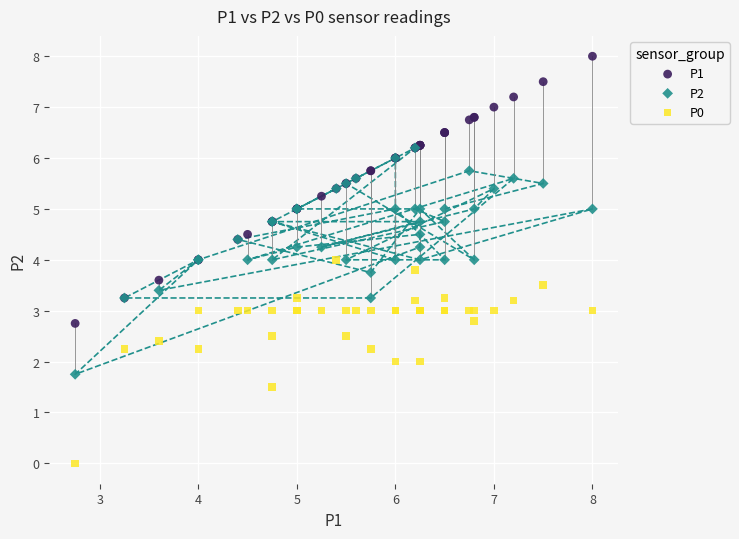

Which series contains the lowest Y value?

P0